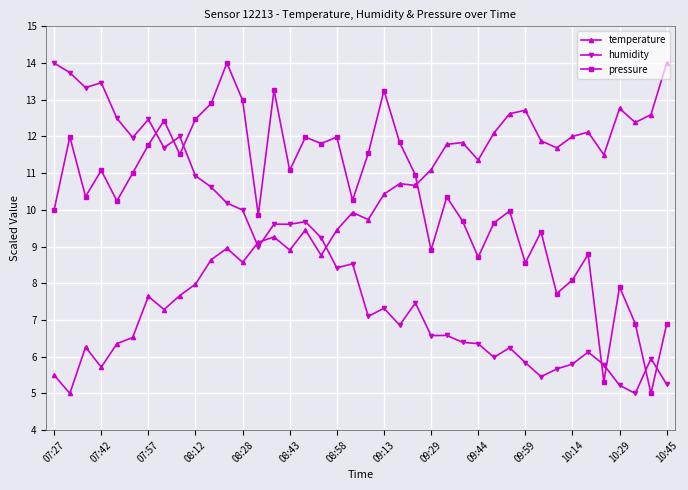

List the series in order of their overall mean, highest first.

pressure, temperature, humidity